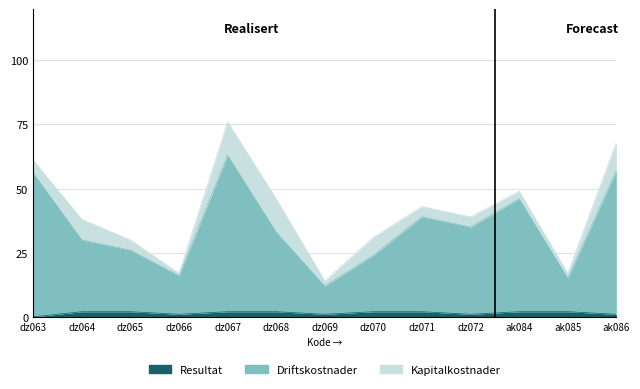

Does the chart have visible grid lines?

Yes